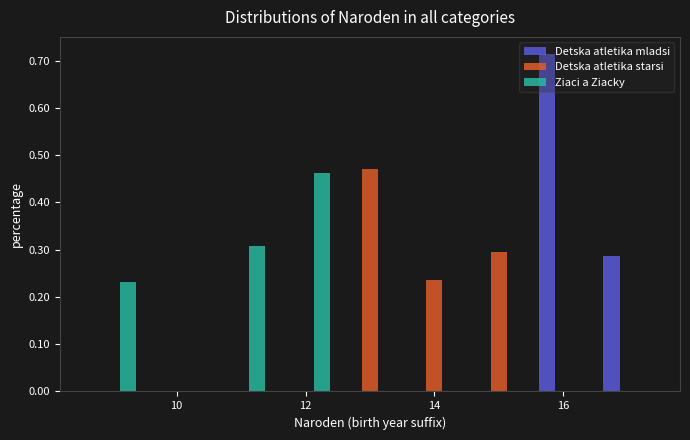

In the Detska atletika mladsi series, which range on the x-axis has the tallest bar?

15.5 to 16.5